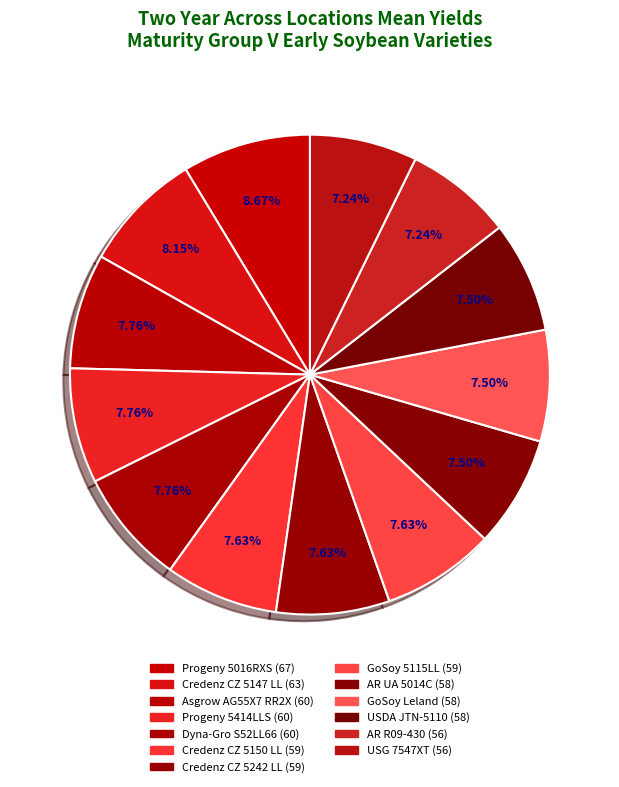

What is the largest slice in the pie chart?

Progeny 5016RXS